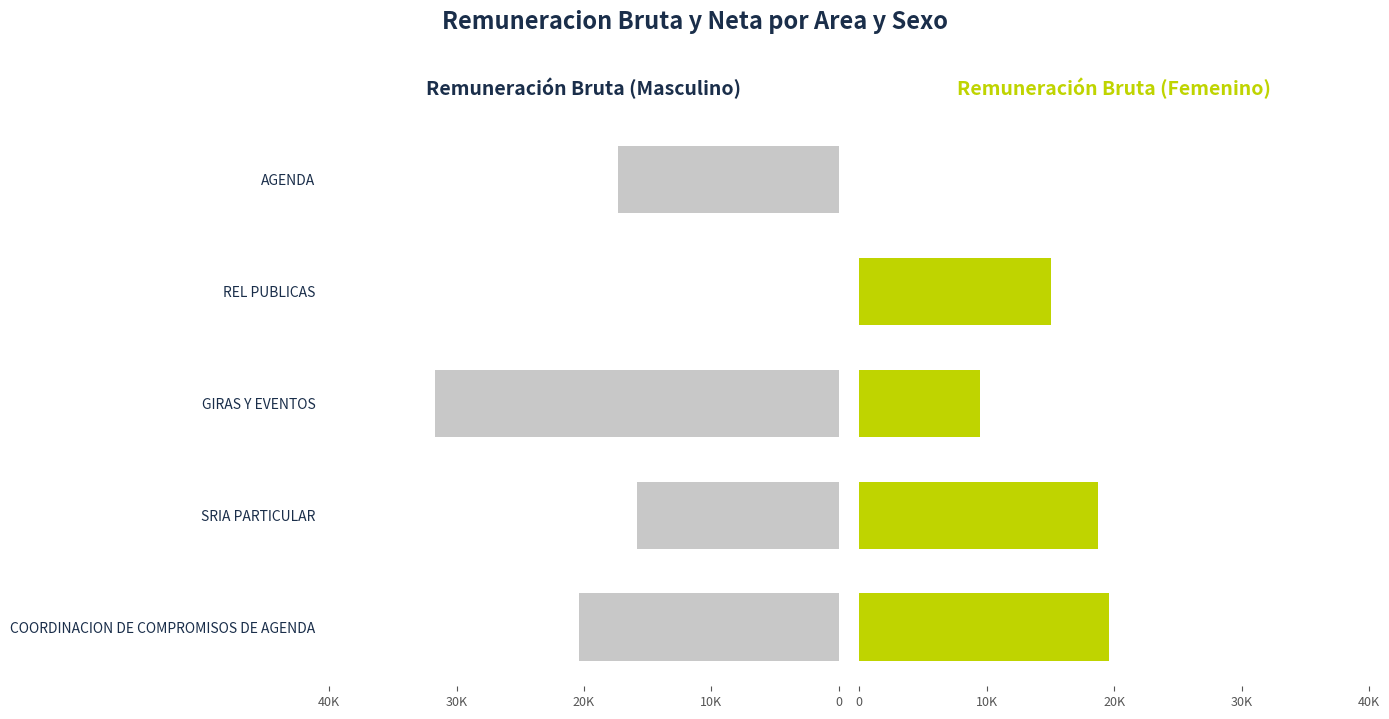

At REL PUBLICAS, list the series in order from largest to smallest.

Remuneracion Bruta (Femenino), Remuneracion Bruta (Masculino)